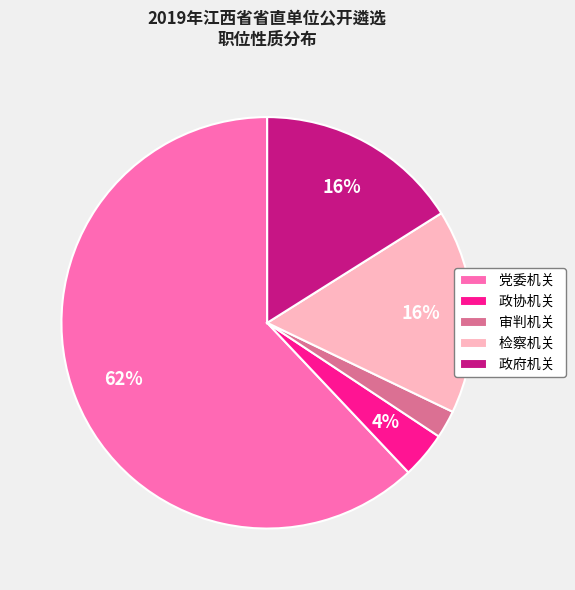

To the nearest percent, what percentage of the pie is 政协机关?

4%